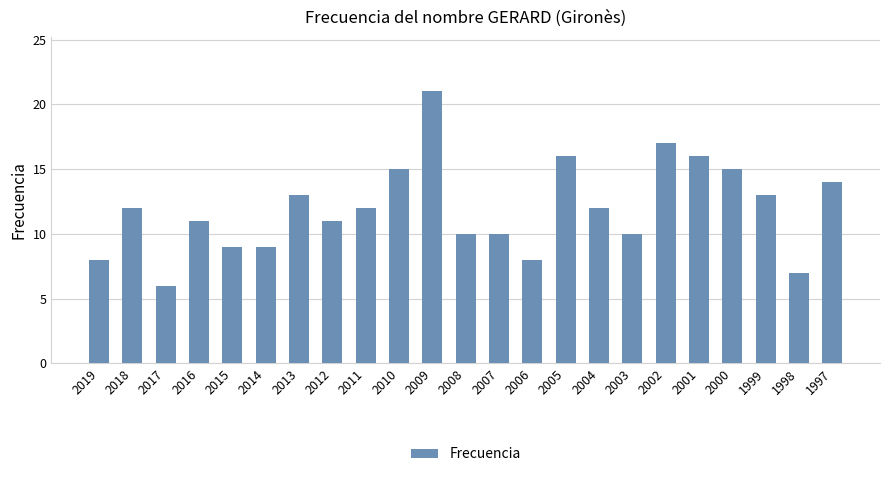

What is the value of the 6th bar from the left?

9